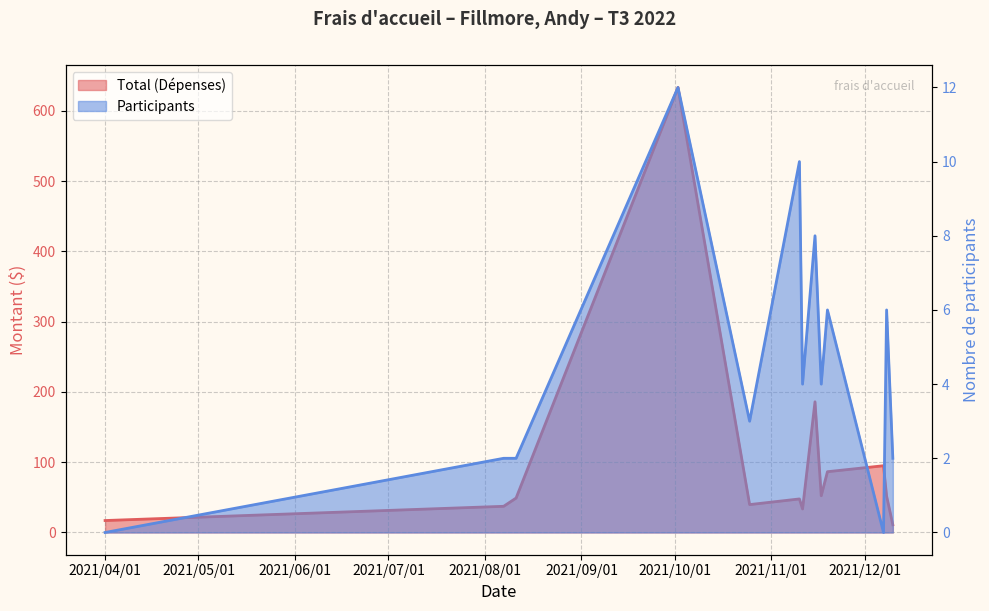

Reading right to left, what are all the values shown in this chart?

Total (Dépenses): 2021/12/10=10.9	2021/12/08=51.8	2021/12/07=95.0	2021/11/19=86.5	2021/11/17=52.3	2021/11/15=186.0	2021/11/11=33.5	2021/11/10=47.7	2021/10/25=39.7	2021/10/02=633.5	2021/08/11=49.0	2021/08/07=37.2	2021/04/01=17.0
Participants: 2021/12/10=2.0	2021/12/08=6.0	2021/12/07=0.0	2021/11/19=6.0	2021/11/17=4.0	2021/11/15=8.0	2021/11/11=4.0	2021/11/10=10.0	2021/10/25=3.0	2021/10/02=12.0	2021/08/11=2.0	2021/08/07=2.0	2021/04/01=0.0